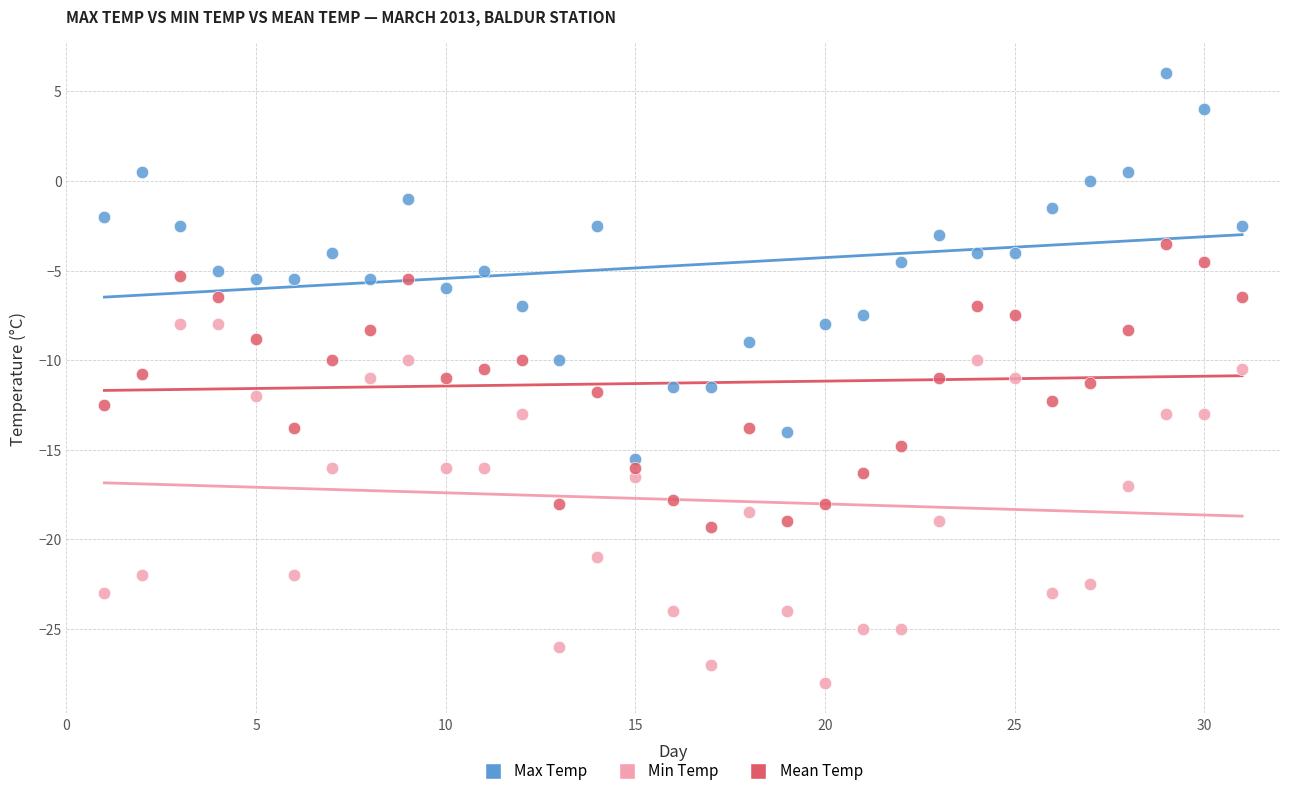

What are all the series names shown in the legend?

Max Temp, Min Temp, Mean Temp